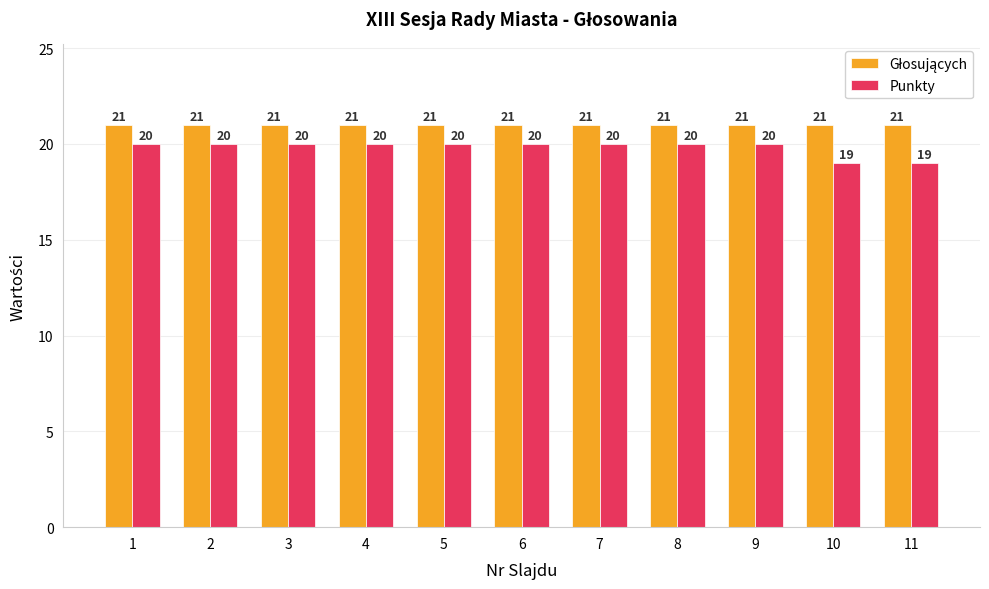

What is the total value across all series at 7?

41